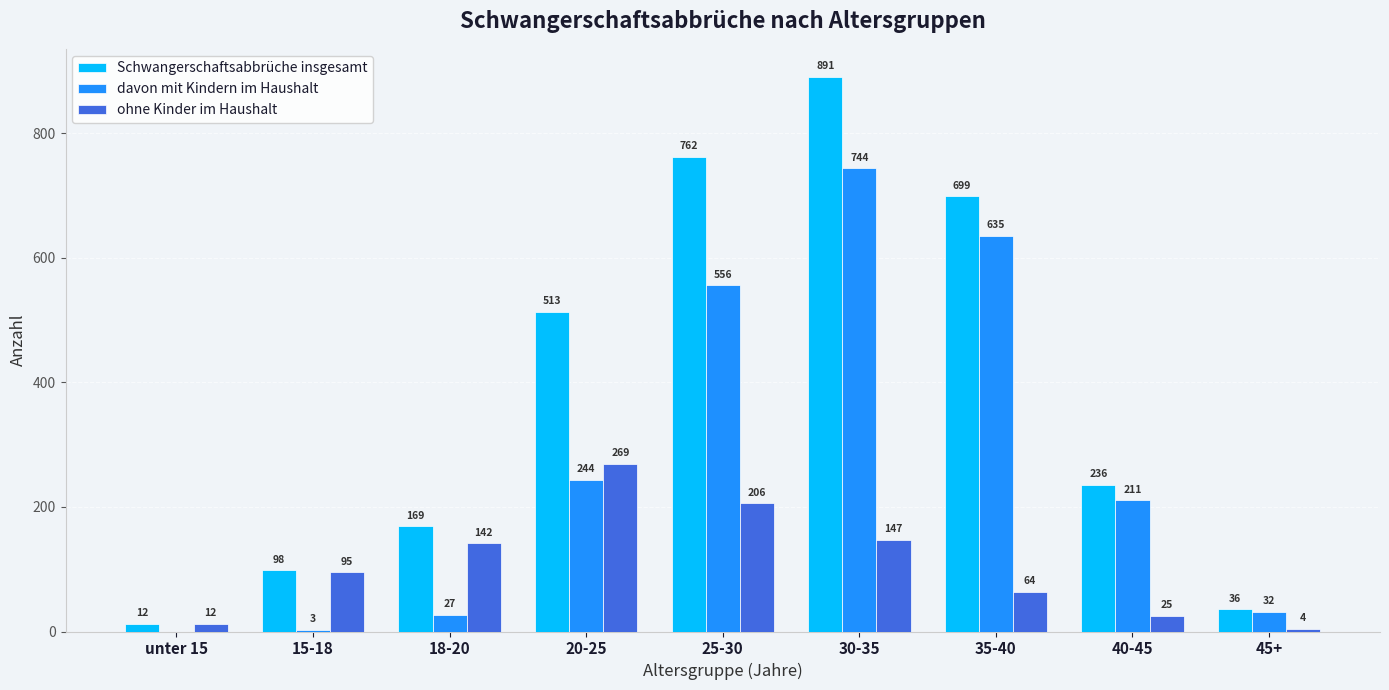

What is the maximum value shown in the chart?

891